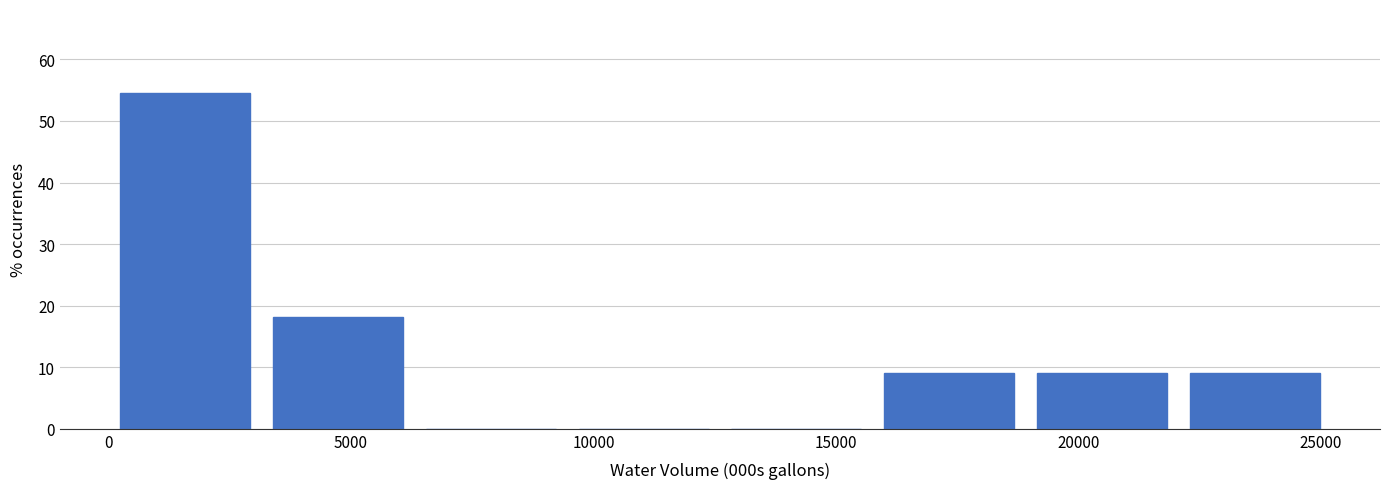

What is the height of the bar covering 19000 to 22000 on the x-axis? Neither the bar edges nor the heights are printed on the chart, so give them approximately, as read against the axes.

9